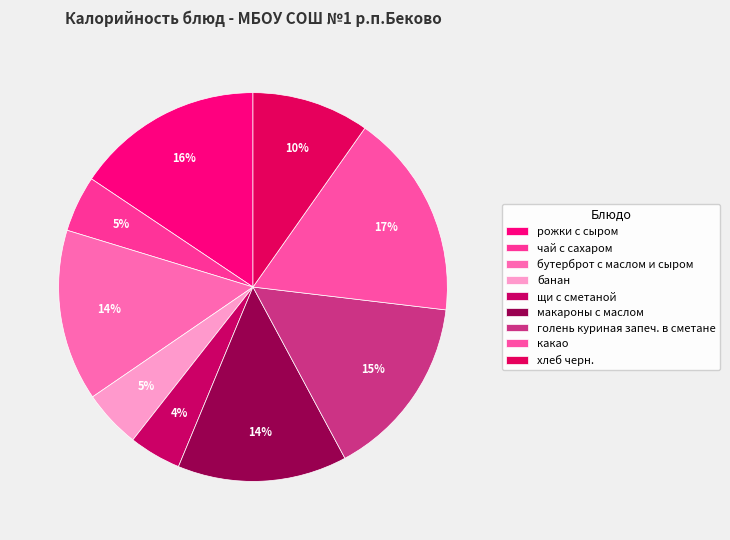

Count the number of slices in the pie.

9